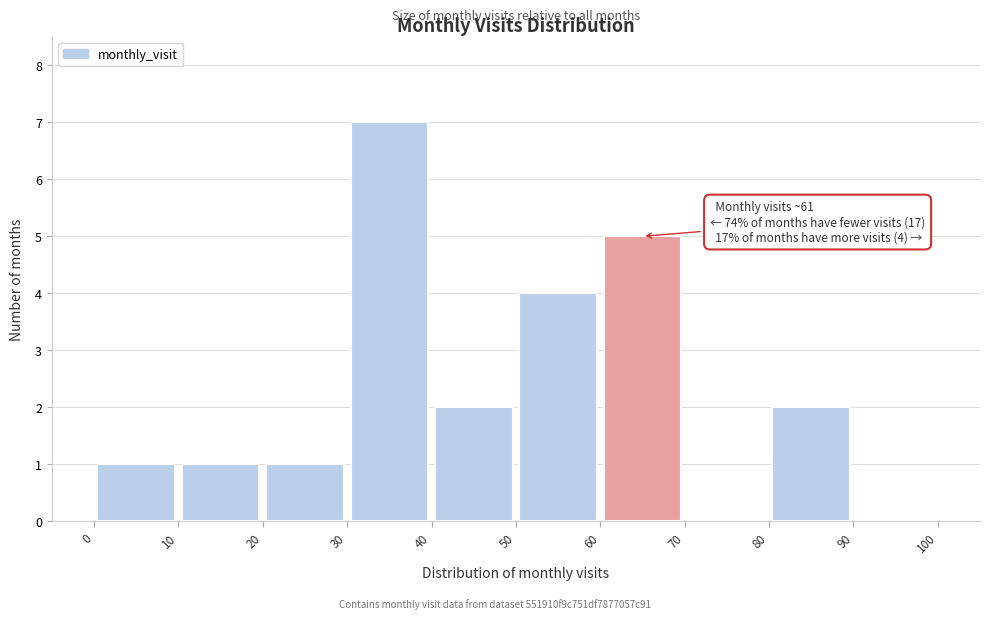

Over which range of the x-axis is the bar tallest?

30 to 40